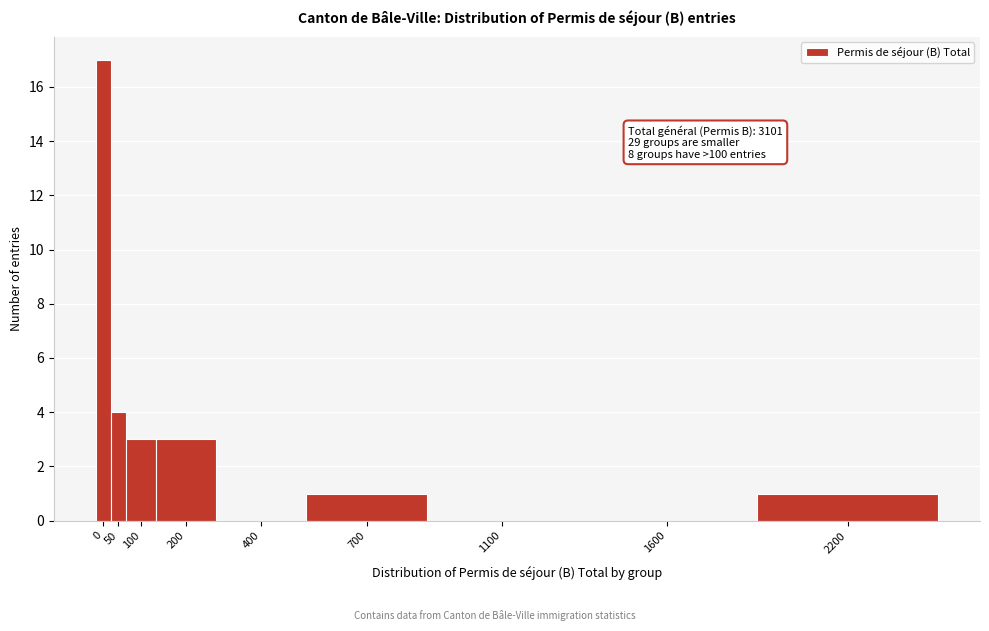

Reading left to right, transcribe all the data shown in this chart.

0=17	50=4	100=3	200=3	400=0	700=1	1100=0	1600=0	2200=1